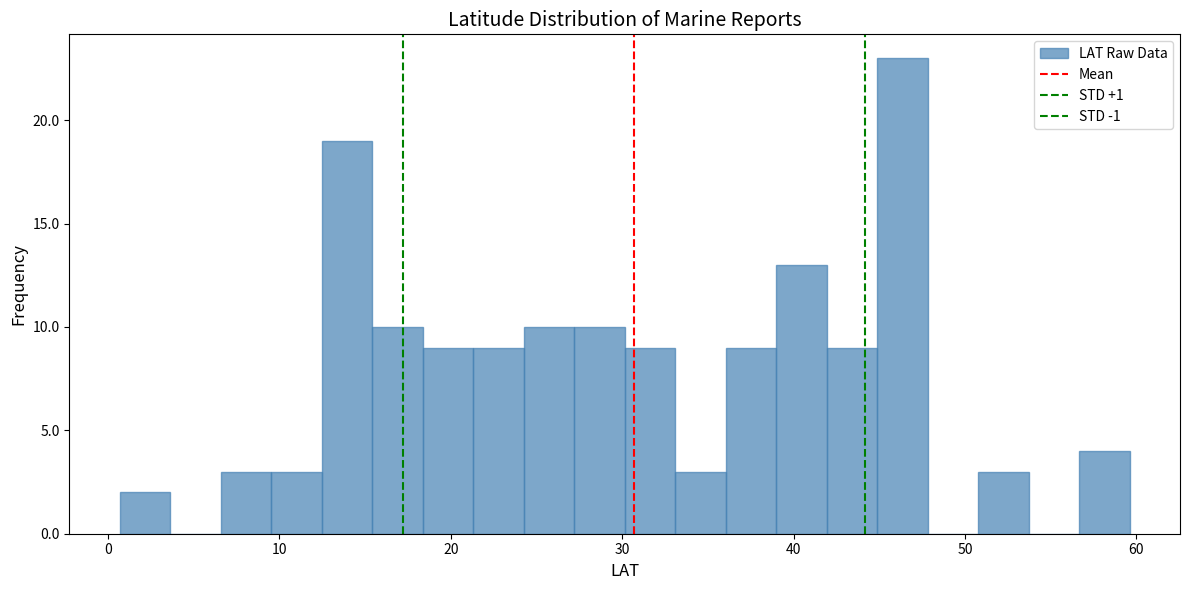

Around what value on the x-axis is the tallest bar? Give the approximate position of its centre, as read against the axis.

46